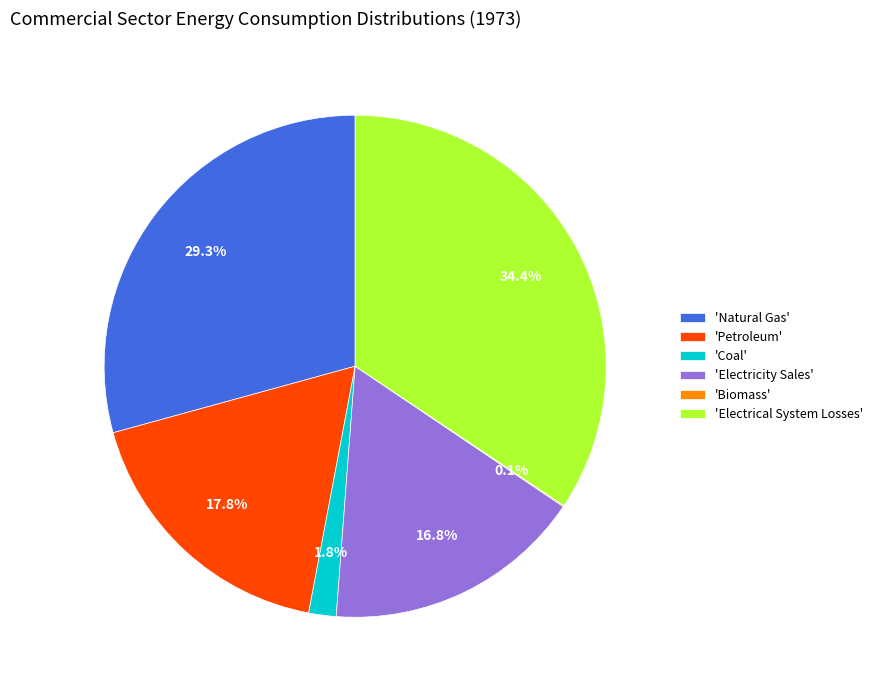

To the nearest percent, what is the difference between the largest and smallest slice percentages?

34%